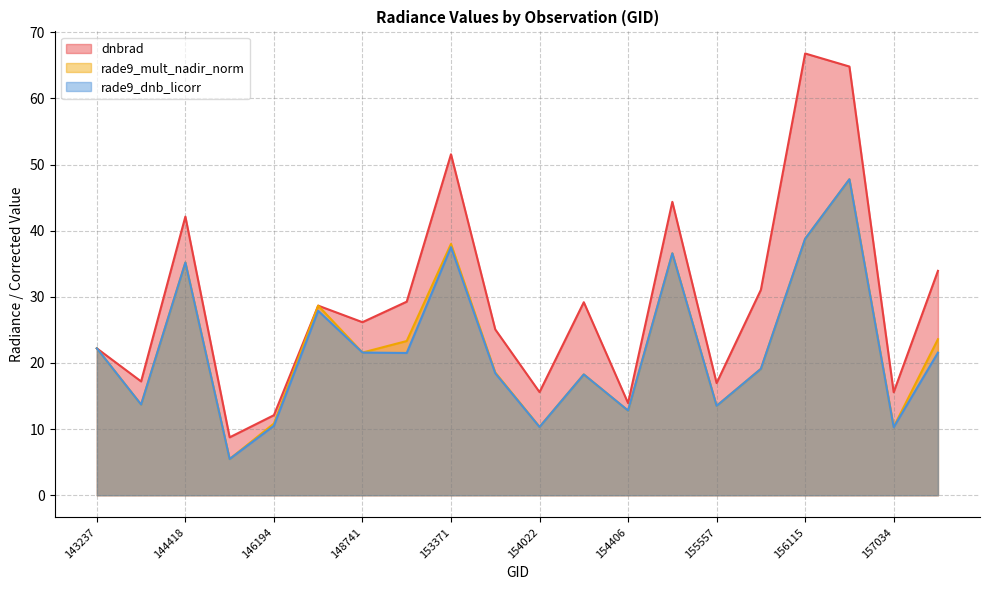

What is the difference between the rade9_dnb_licorr values at 144418 and 156294?

12.6